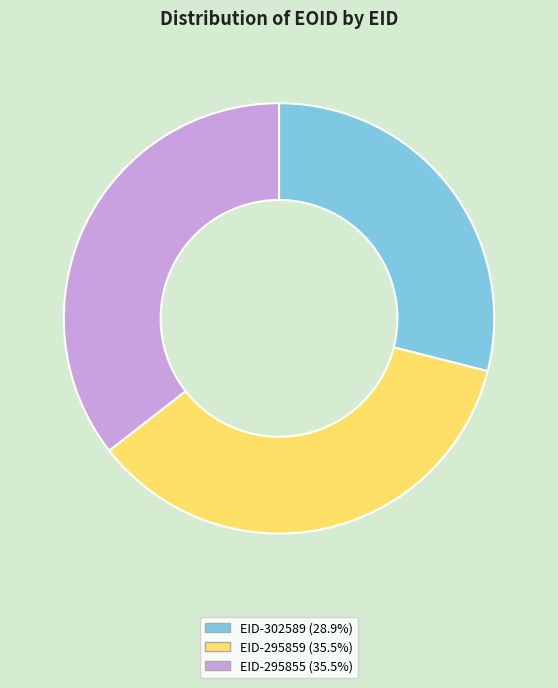

What is the ratio of the value at EID-295855 to the value at EID-302589?

1.2